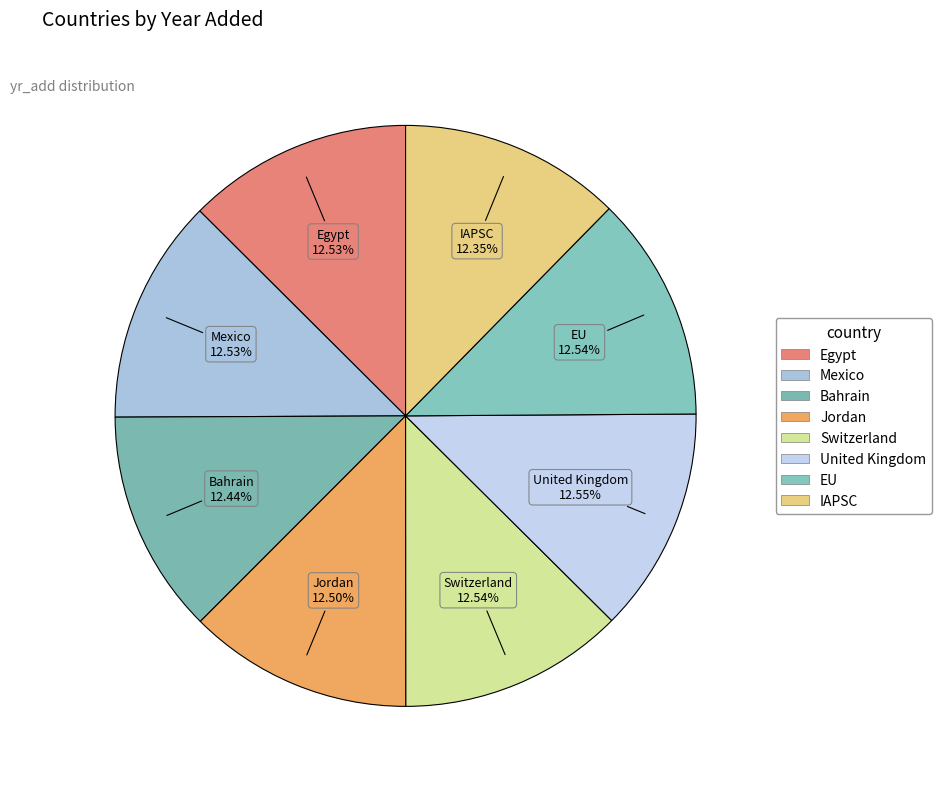

To the nearest percent, what percentage of the pie is Jordan?

13%